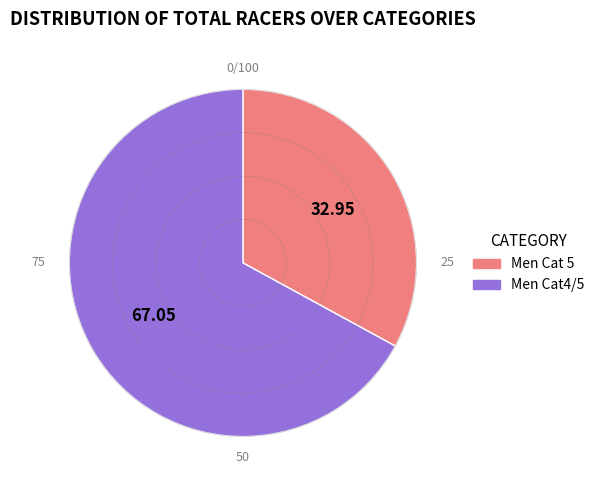

Is there a majority slice in this chart?

Yes